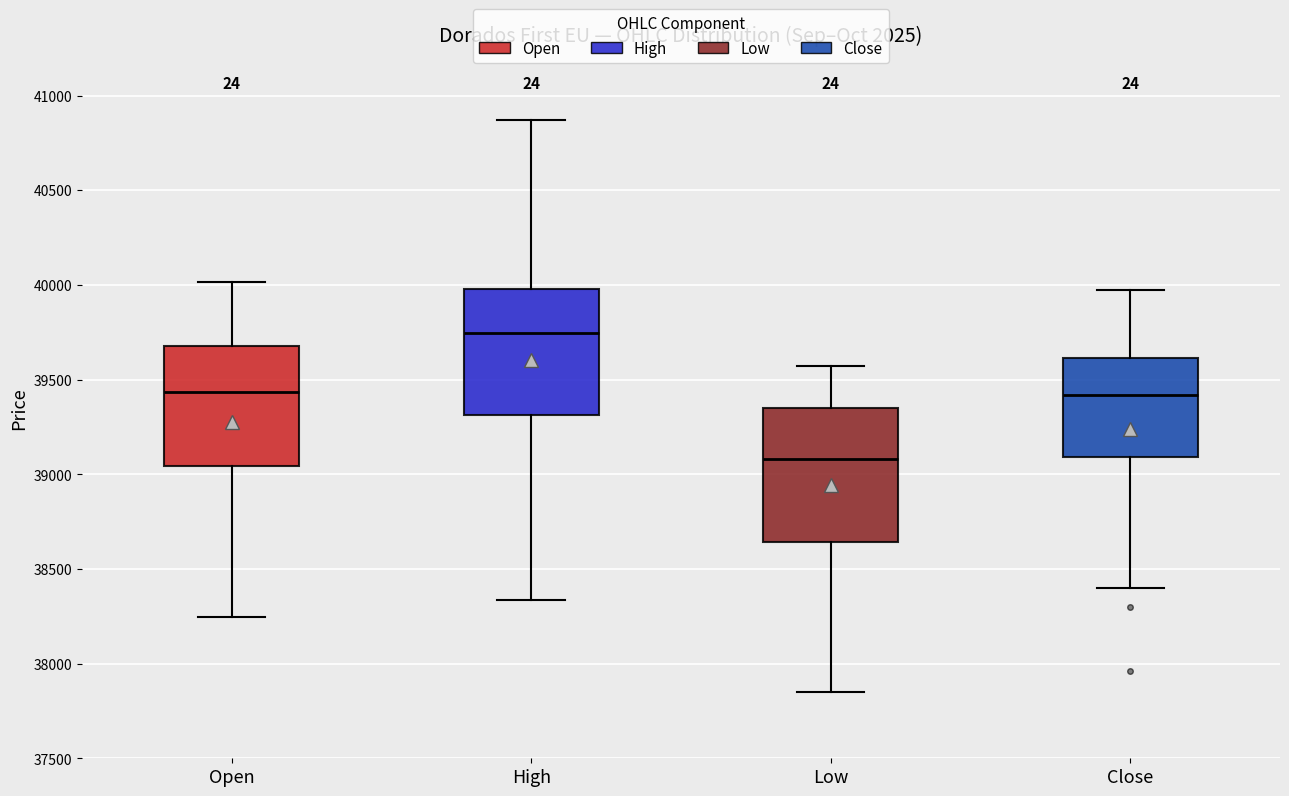

Reading left to right, read every box against the y-axis: the position of its median line, the range the box covers, and the ends of its whiskers. The values are not printed on the chart, so give them approximately, as read against the axis.

Open: median 39450, box 39050 to 39700, whiskers 38250 to 40000
High: median 39750, box 39300 to 40000, whiskers 38350 to 40850
Low: median 39100, box 38650 to 39350, whiskers 37850 to 39550
Close: median 39400, box 39100 to 39600, whiskers 38400 to 39950